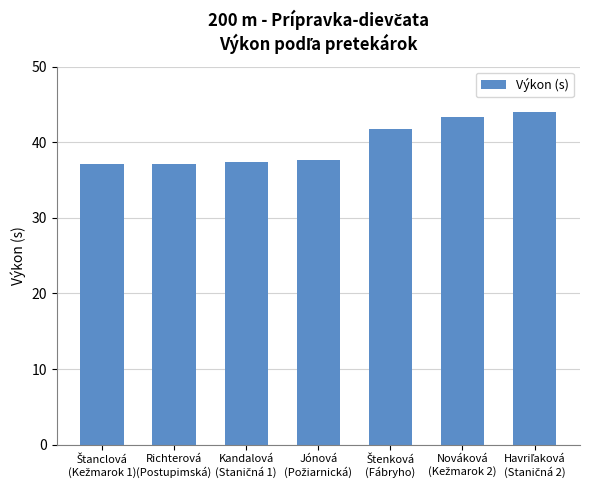

What is the value of the 3rd bar from the left?

37.4